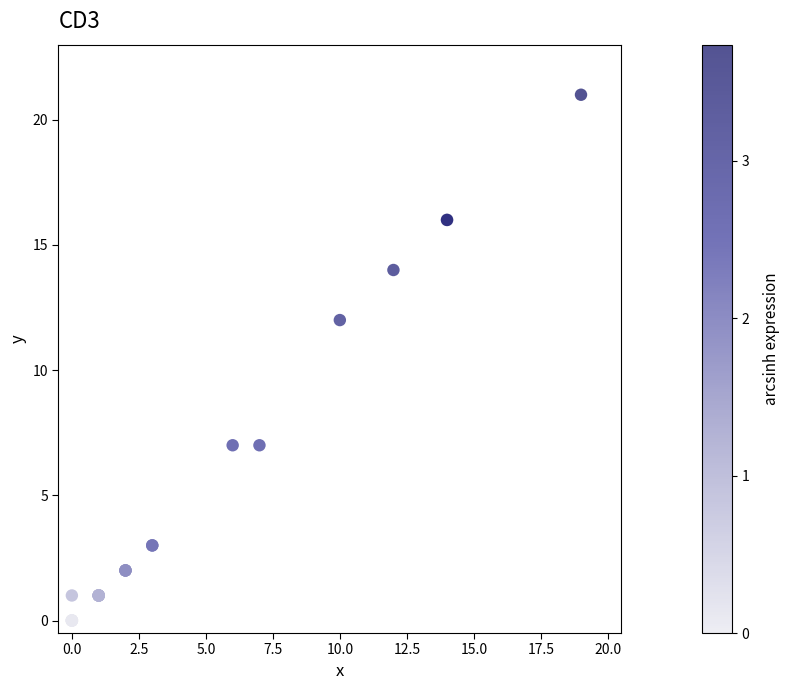

What Y value in the scatter plot is closest to 10?

12